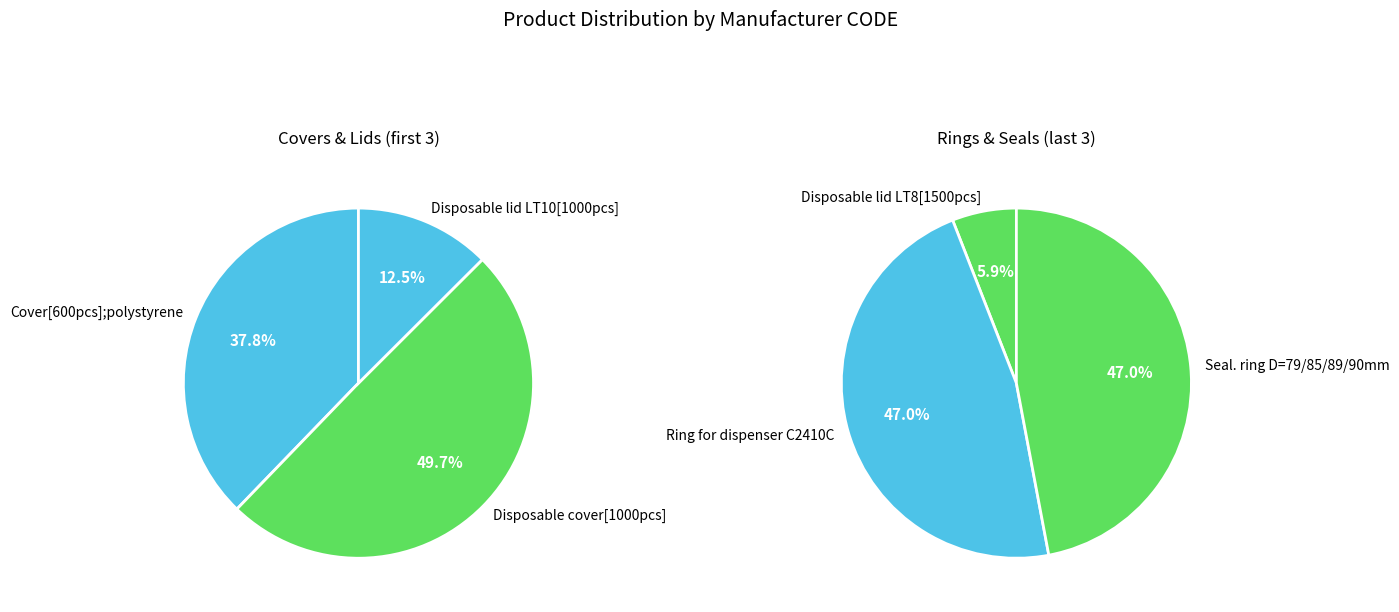

Is there a majority slice in this chart?

No